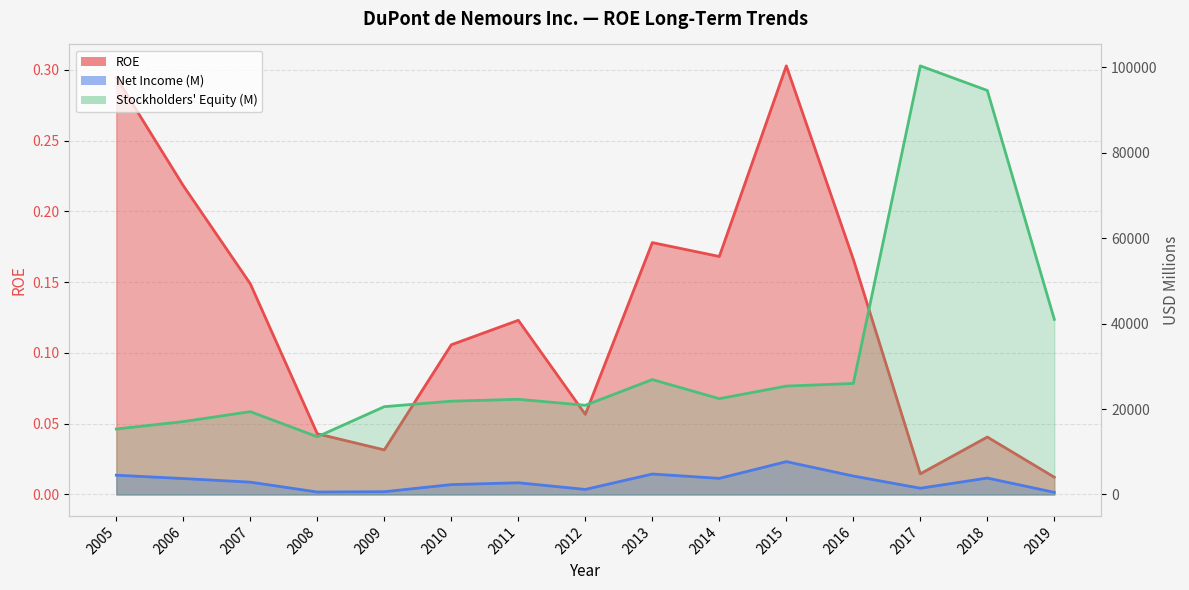

Does the chart display data point markers on the line(s)?

No